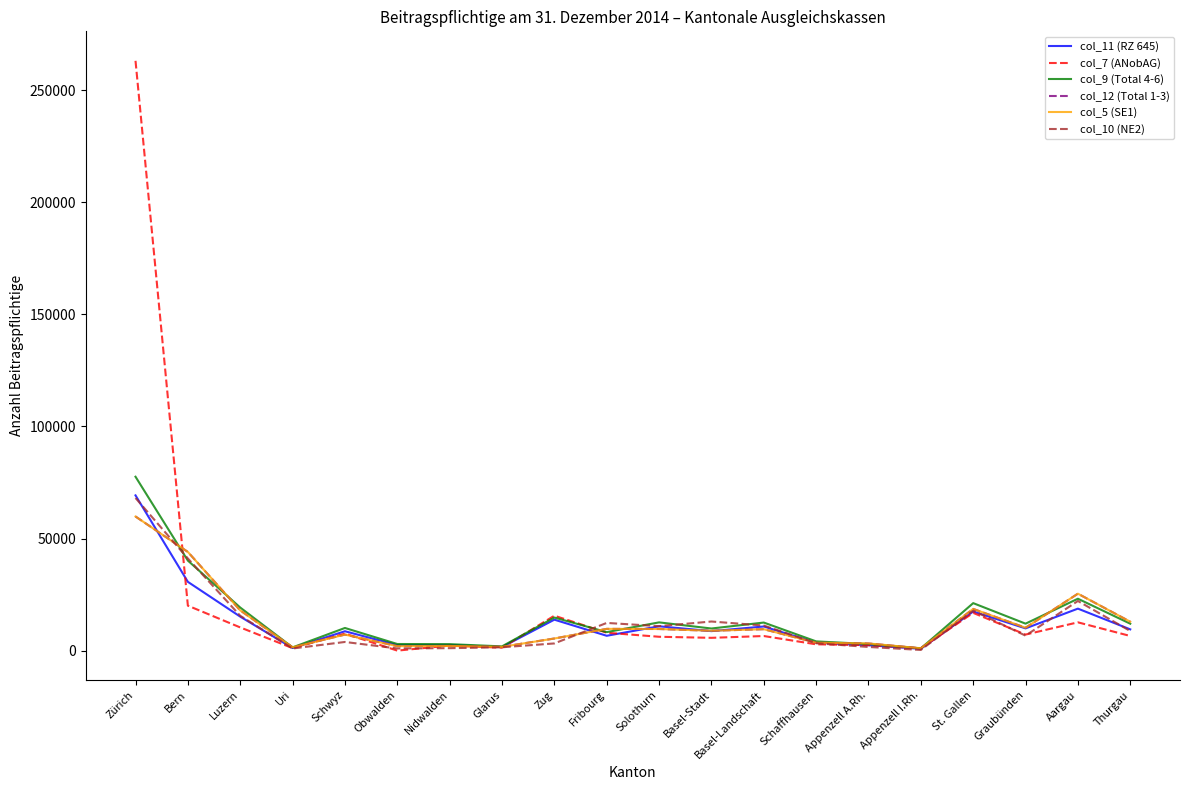

The col_5 (SE1) series shows 1483 at Uri. True or false?

True